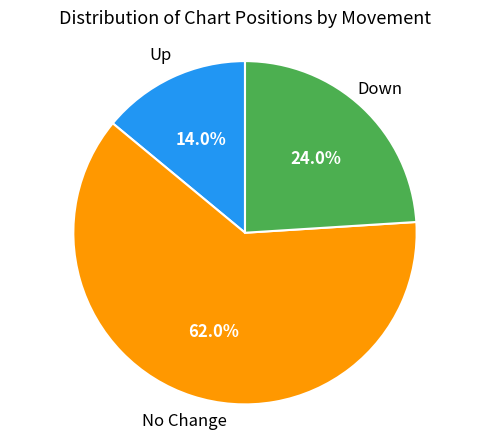

Does any single category account for the majority?

Yes